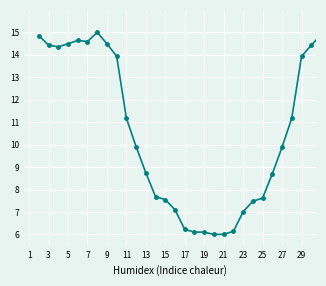

What is the value of the 1st point from the left?

14.9